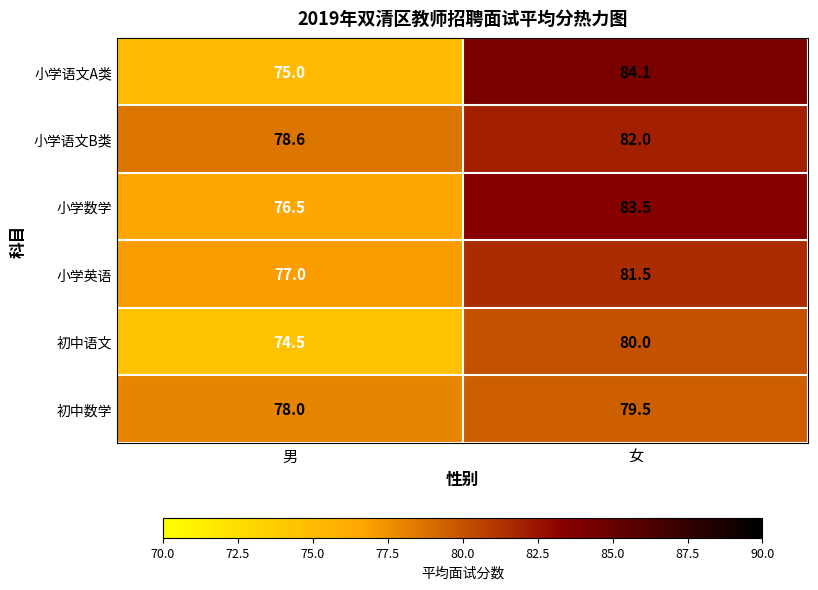

Count the number of data series in this chart.

6